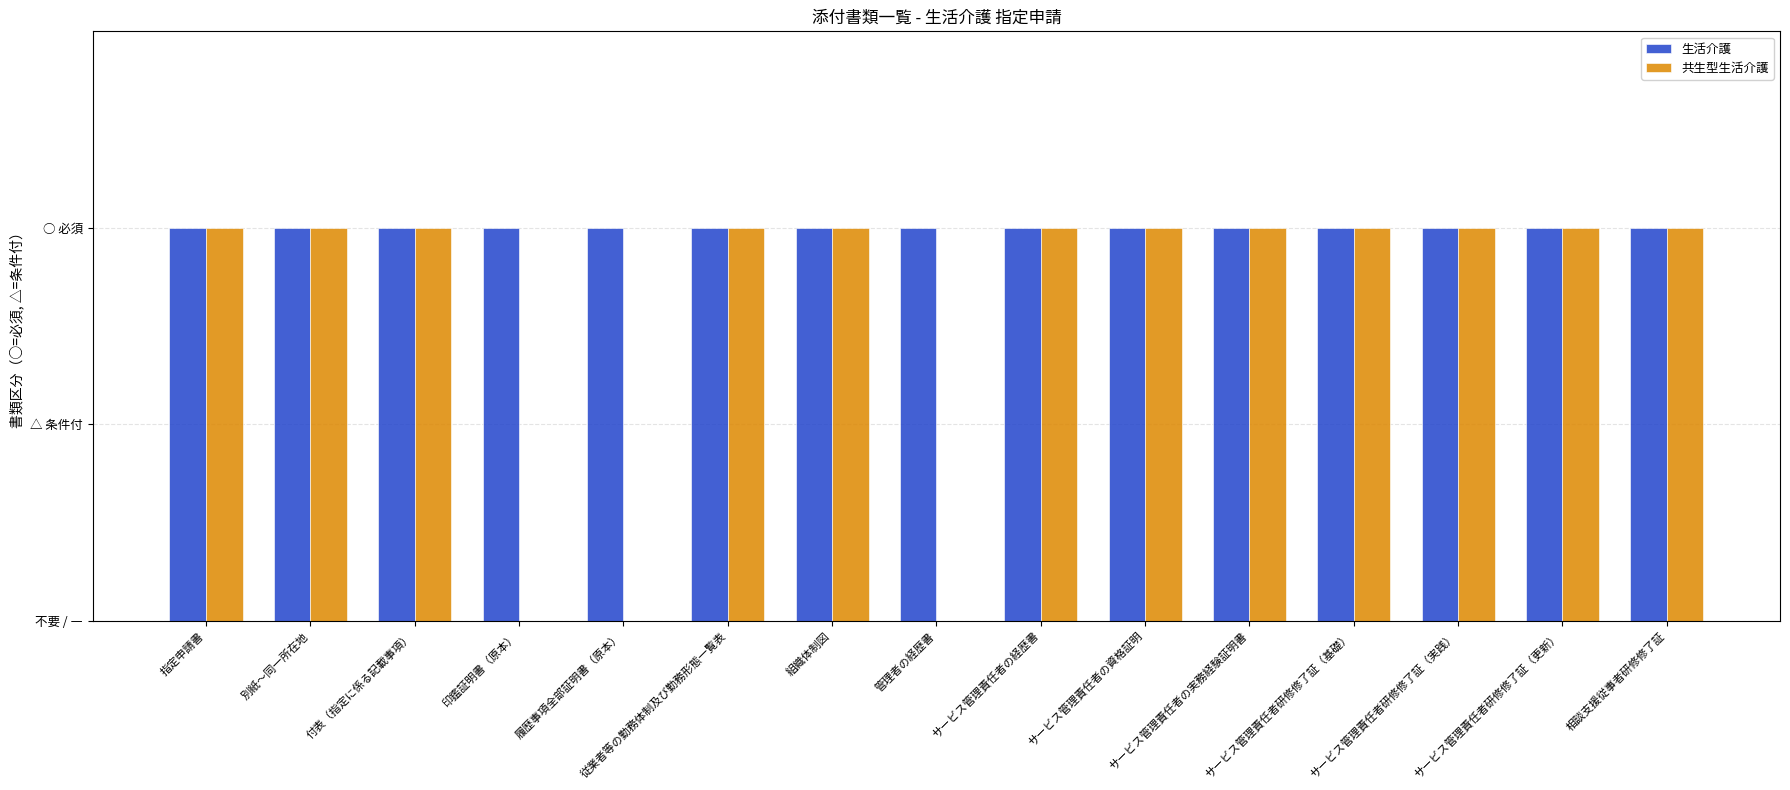

True or false: 生活介護 has a value of 1 at サービス管理責任者研修修了証（更新）.

False